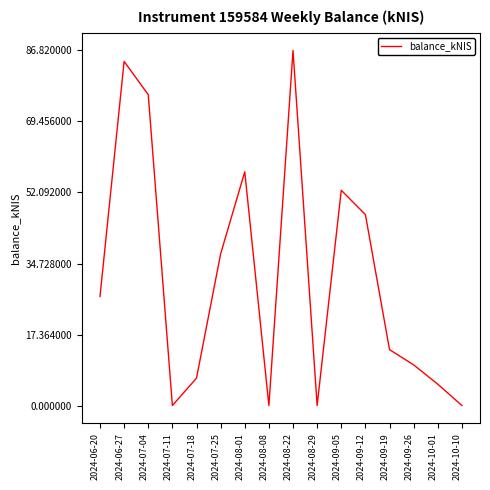

The chart shows a value of 8.8 at 2024-09-19. True or false?

False